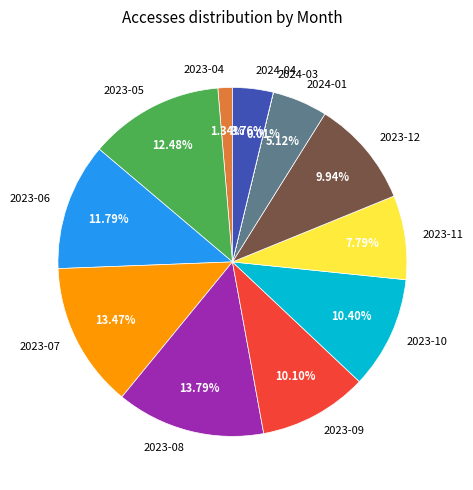

Approximately how many times larger is the value at 2023-05 compared to 2024-01?

2.4